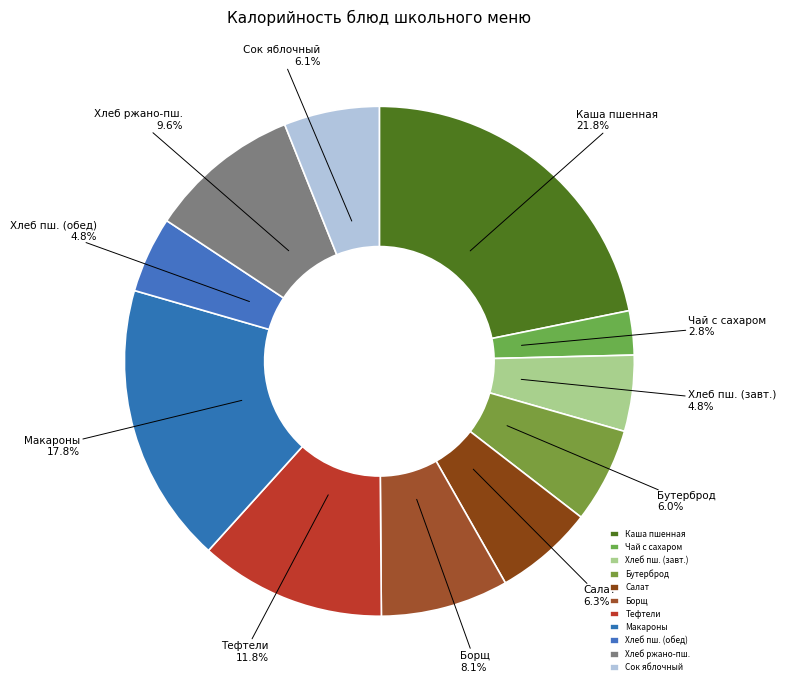

Which slice is the largest?

Каша пшенная